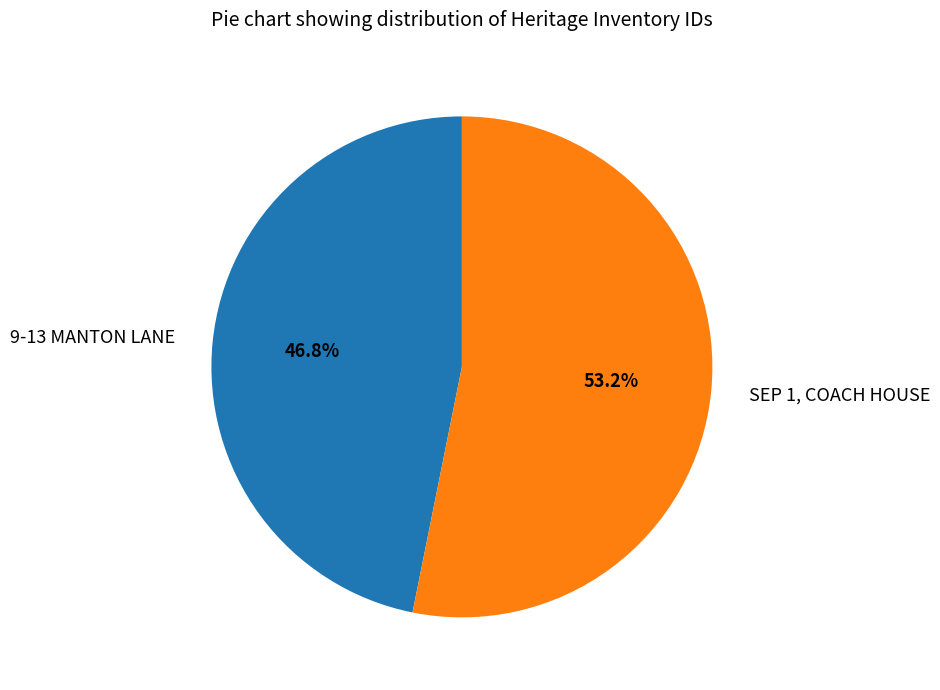

Which category has the smallest portion of the pie?

9-13 MANTON LANE